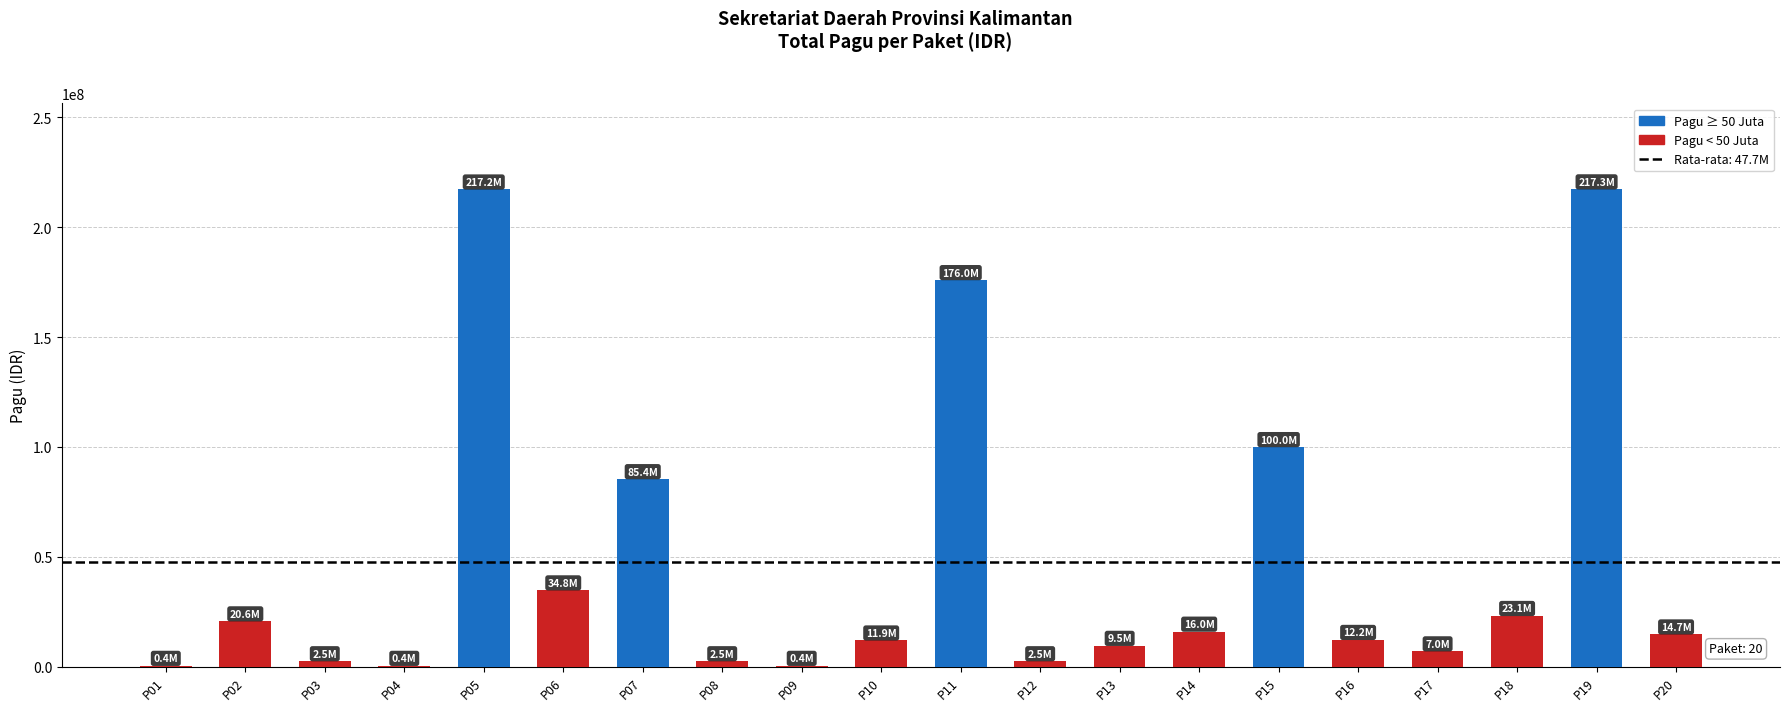

What is the sum of all values?

954243000